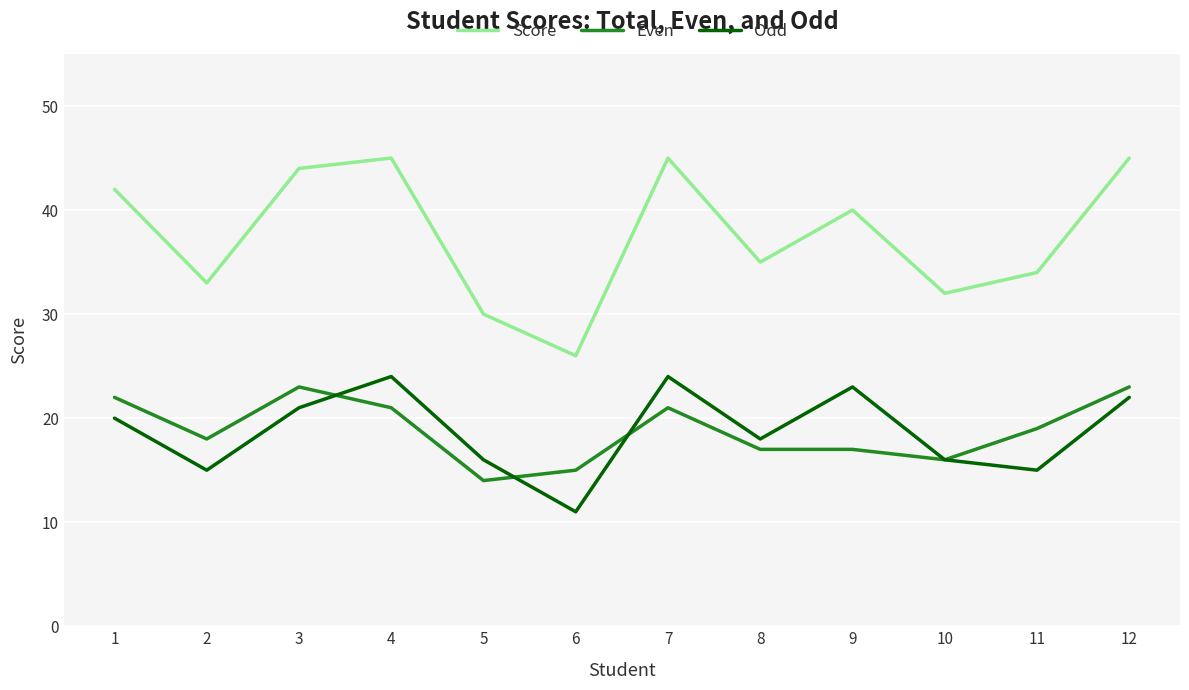

Count the Even values in the range 17 to 22.

7